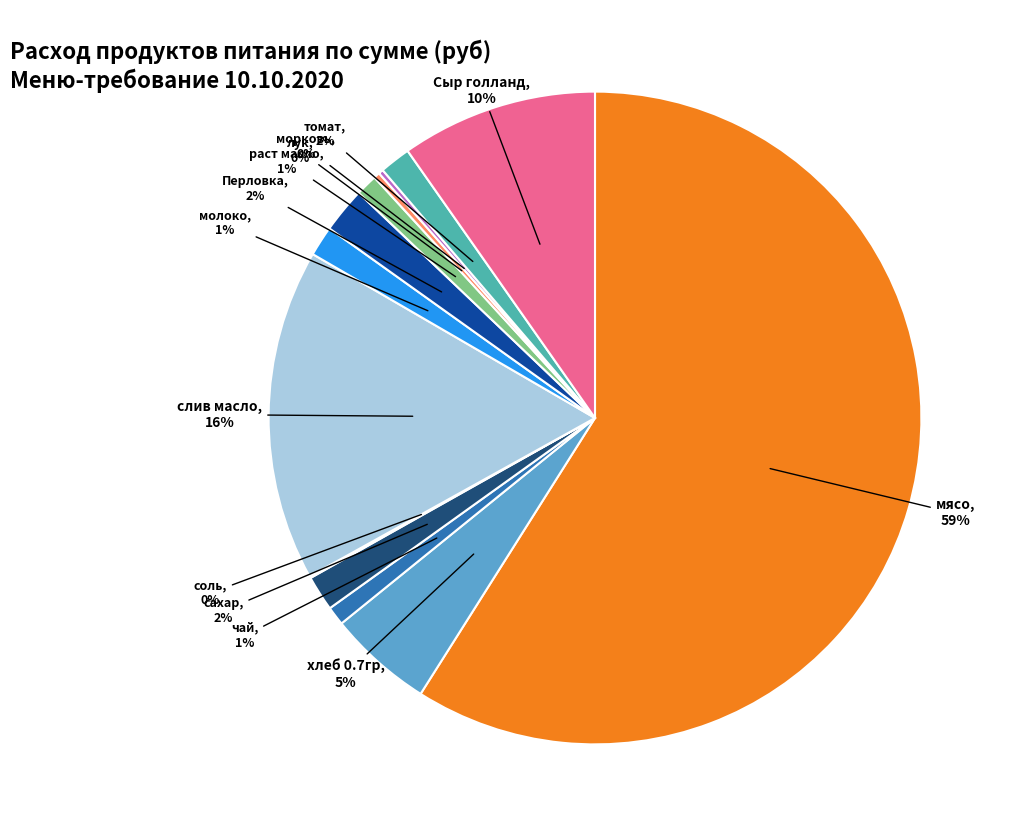

To the nearest percent, what is the average slice percentage?

8%